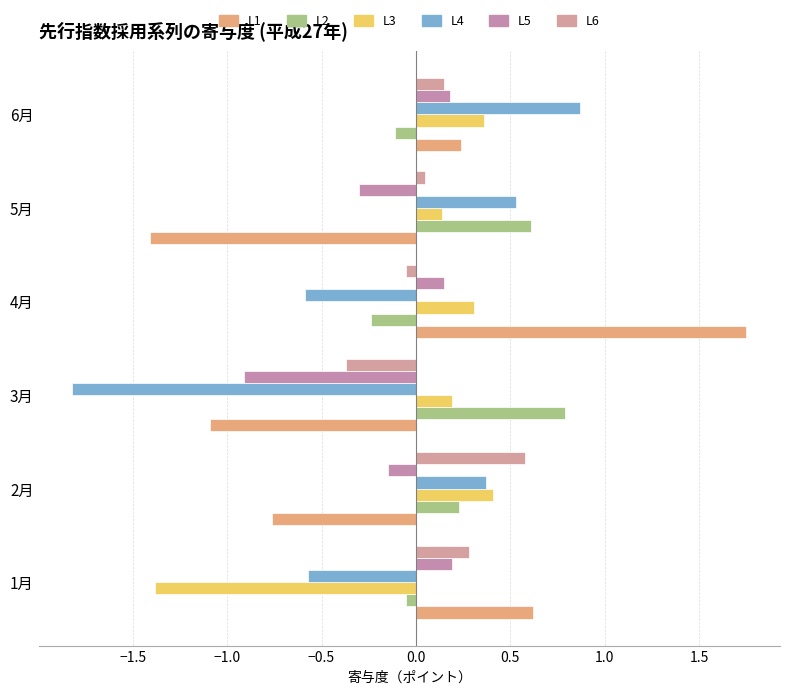

How many values in L2 are above zero?

3